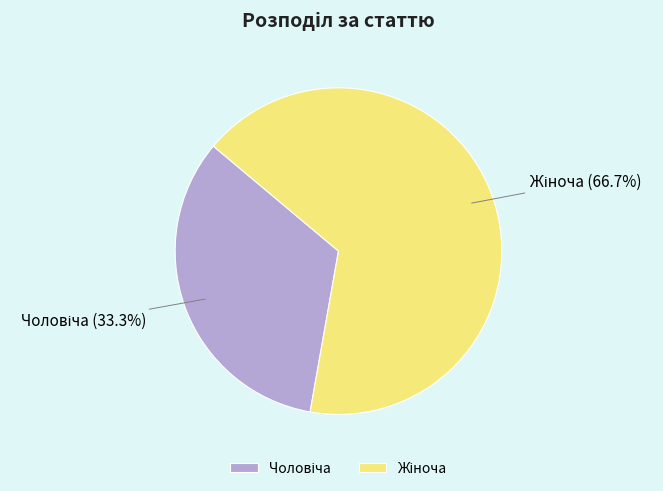

Does any single category account for the majority?

Yes